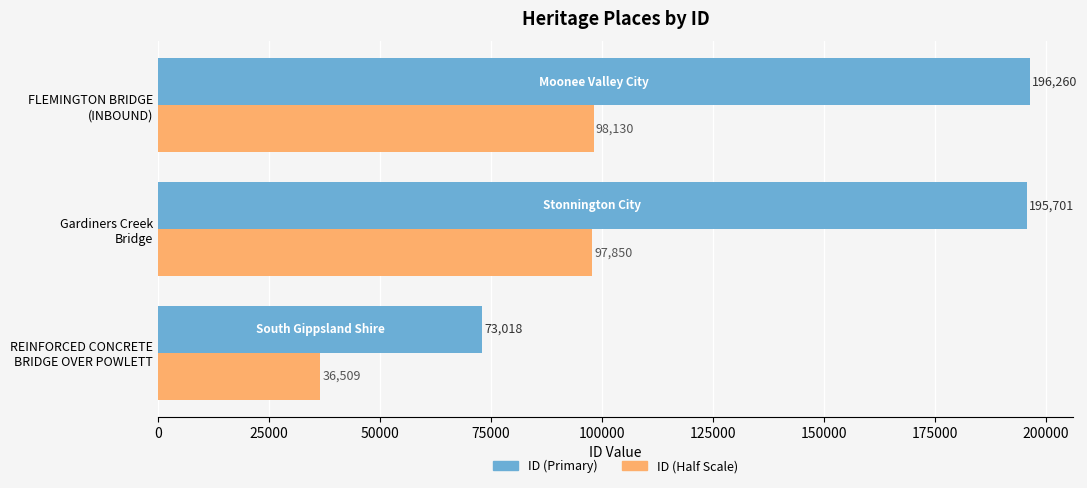

Rank the categories by ID (Primary) value from lowest to highest.

REINFORCED CONCRETE
BRIDGE OVER POWLETT, Gardiners Creek
Bridge, FLEMINGTON BRIDGE
(INBOUND)